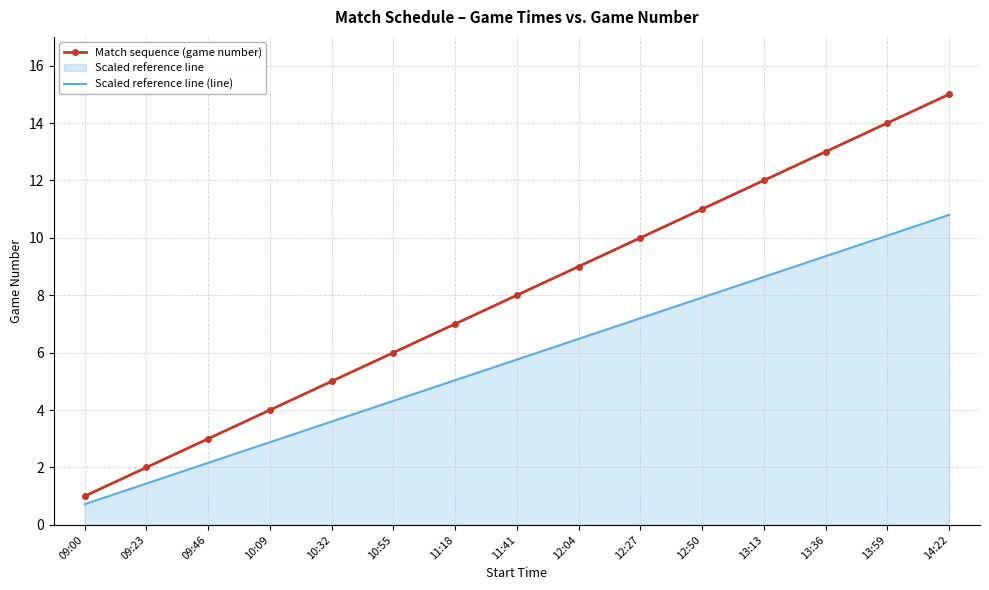

Reading left to right, list all the values displayed in this chart.

Match sequence (game number): 09:00=1.0	09:23=2.0	09:46=3.0	10:09=4.0	10:32=5.0	10:55=6.0	11:18=7.0	11:41=8.0	12:04=9.0	12:27=10.0	12:50=11.0	13:13=12.0	13:36=13.0	13:59=14.0	14:22=15.0
Scaled reference line (line): 09:00=0.7	09:23=1.4	09:46=2.2	10:09=2.9	10:32=3.6	10:55=4.3	11:18=5.0	11:41=5.8	12:04=6.5	12:27=7.2	12:50=7.9	13:13=8.6	13:36=9.4	13:59=10.1	14:22=10.8